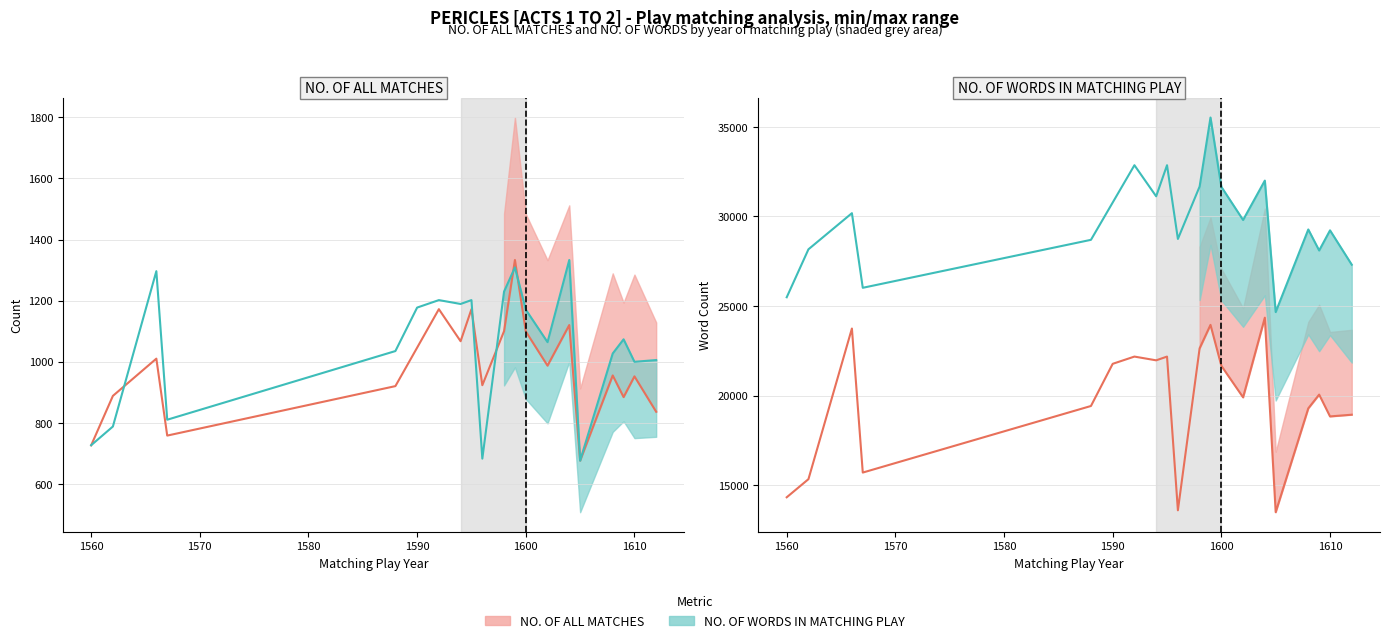

Which series ends up on top after the final intersection of NO. OF ALL MATCHES and NO. OF WORDS IN MATCHING PLAY (scaled)?

NO. OF WORDS IN MATCHING PLAY (scaled)